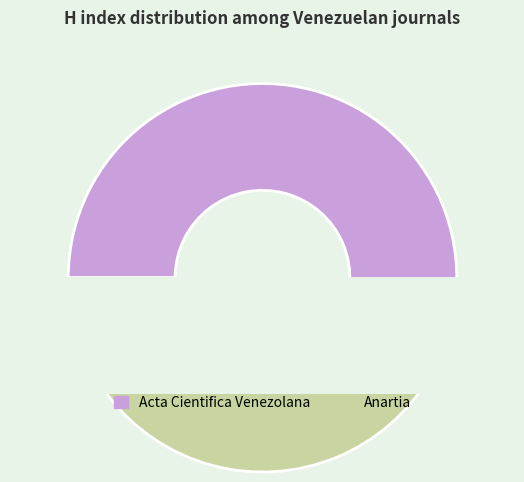

Which slice represents more than half of the pie?

Acta Cientifica Venezolana